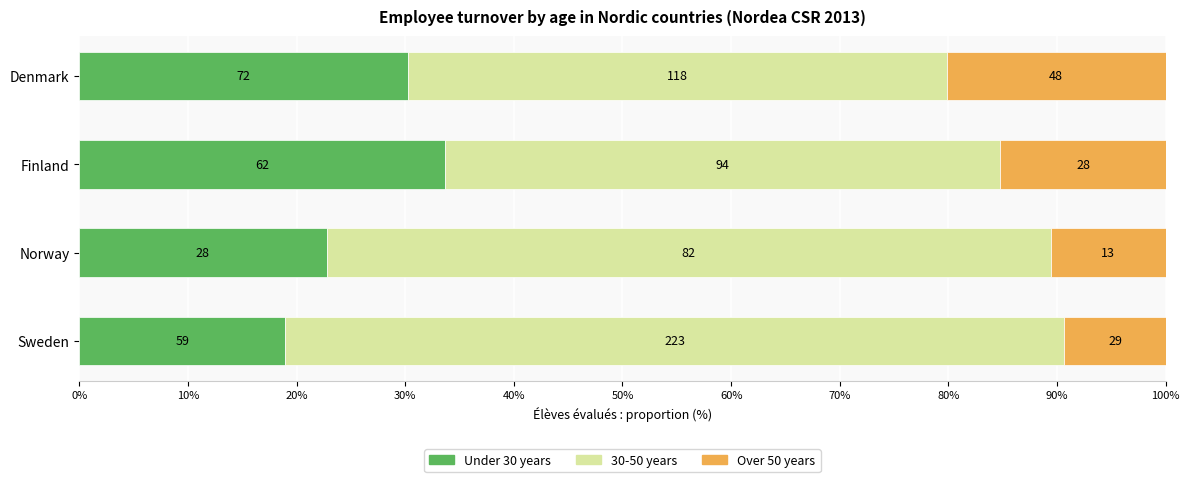

Reading left to right, what are all the values shown in this chart?

Under 30 years: 30.3	33.7	22.8	19.0
30-50 years: 49.6	51.1	66.7	71.7
Over 50 years: 20.2	15.2	10.6	9.3